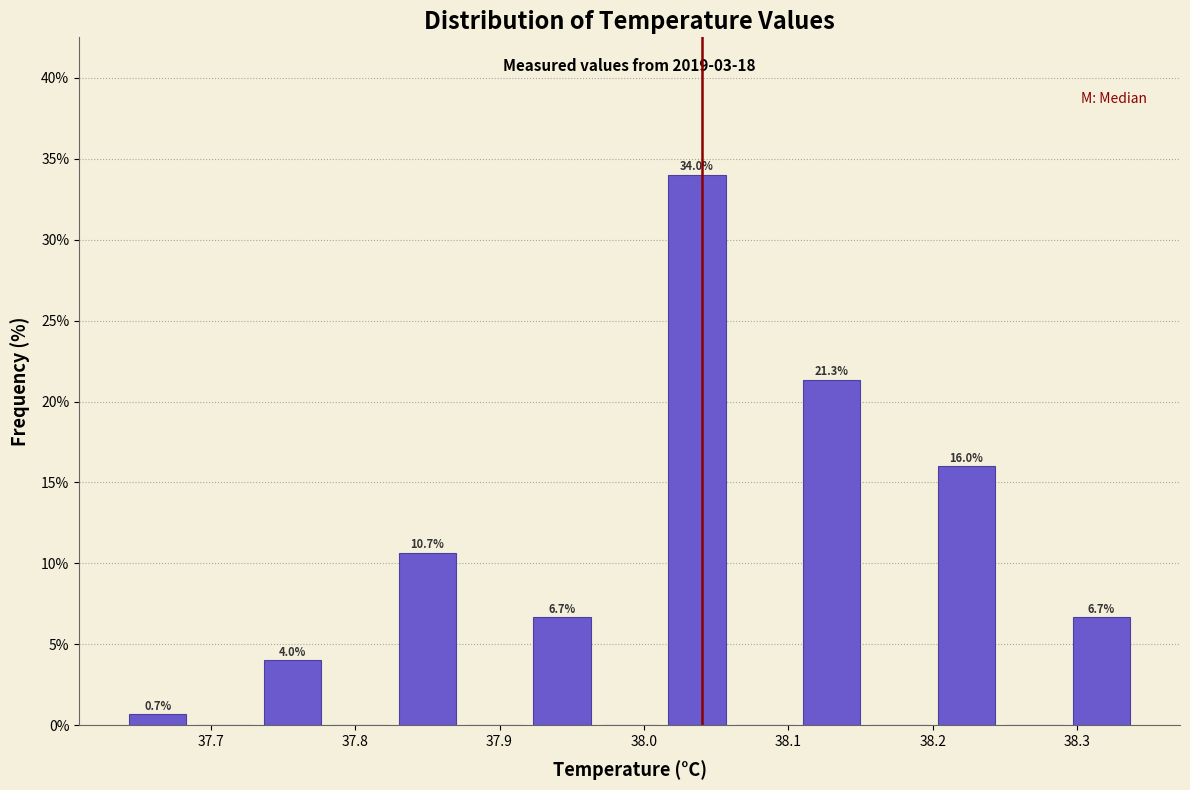

Over which range of the x-axis is the bar tallest?

38.01 to 38.06